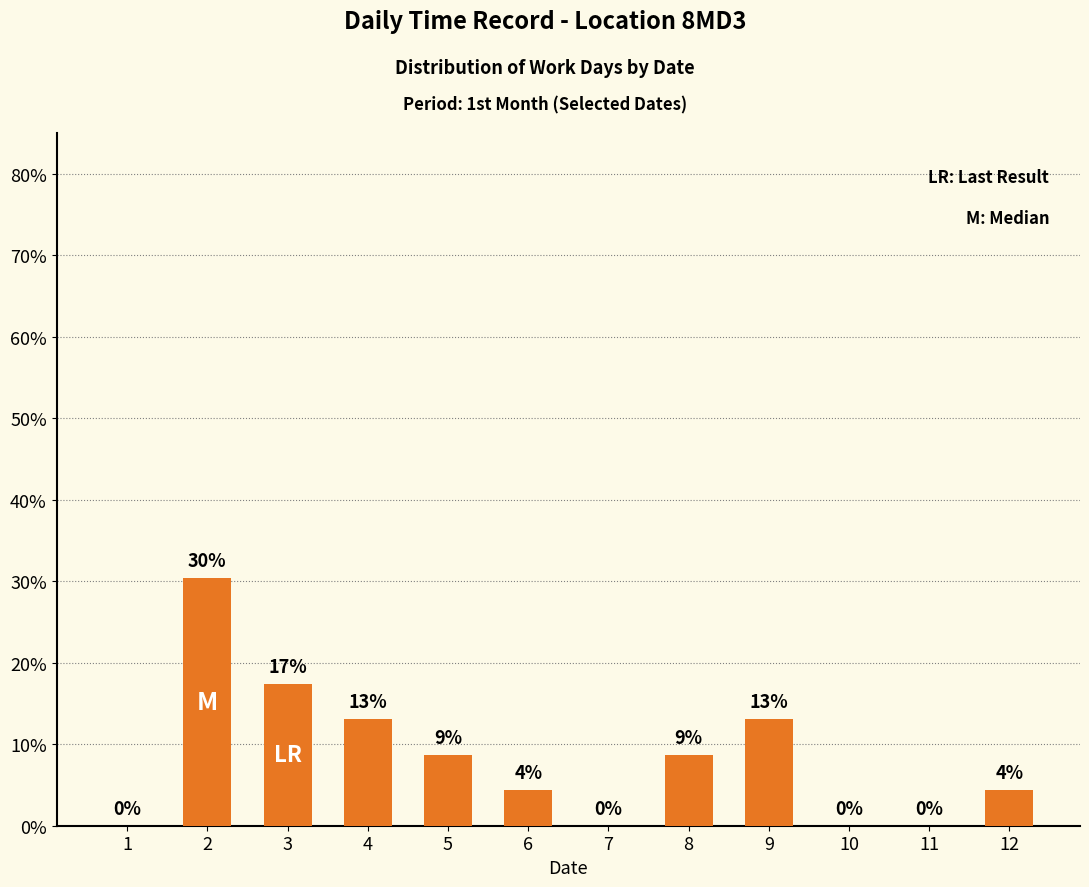

What is the greatest value displayed?

30.4